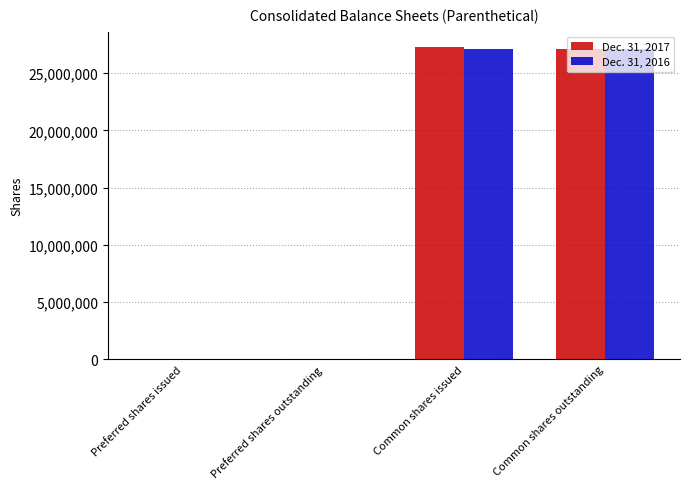

What is the maximum value shown in the chart?

27254607